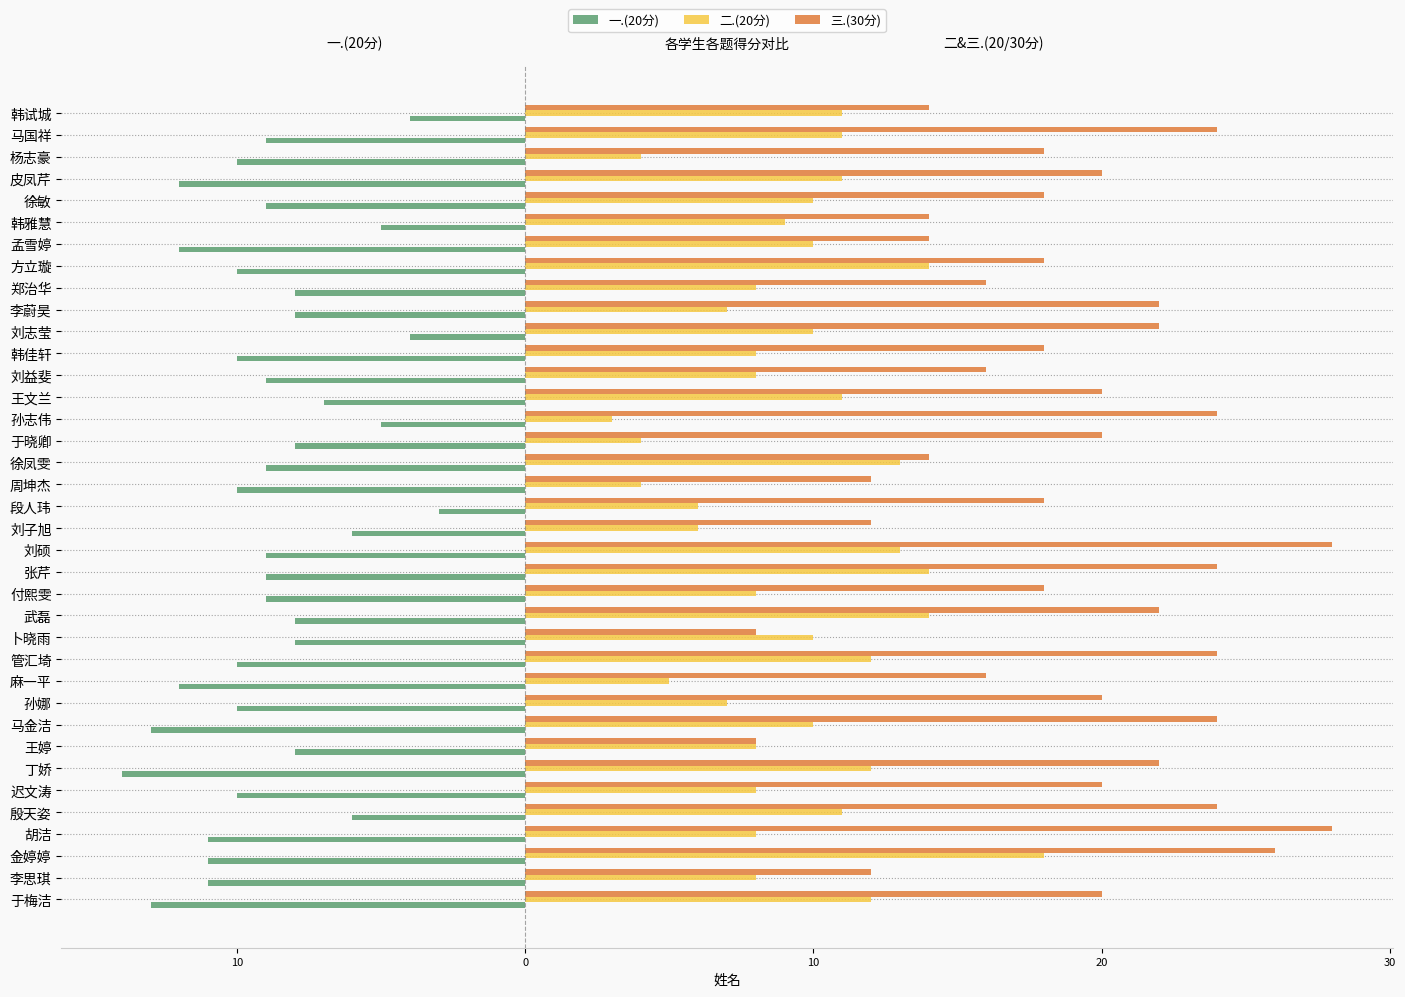

What are all the series names shown in the legend?

一.(20分), 二.(20分), 三.(30分)